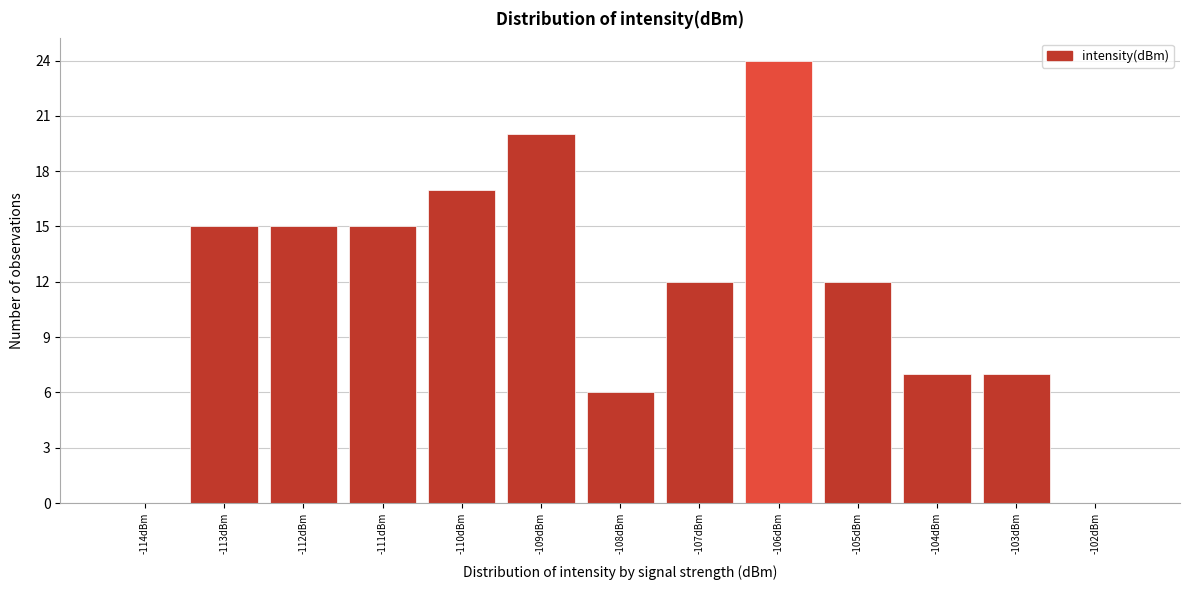

Reading left to right, transcribe this chart: for each bar, give the range it covers on the x-axis and its height. The values are not printed on the chart, so give them approximately, as read against the axis.

-114.5 to -113.5: 0
-113.5 to -112.5: 15
-112.5 to -111.5: 15
-111.5 to -110.5: 15
-110.5 to -109.5: 17
-109.5 to -108.5: 20
-108.5 to -107.5: 6
-107.5 to -106.5: 12
-106.5 to -105.5: 24
-105.5 to -104.5: 12
-104.5 to -103.5: 7
-103.5 to -102.5: 7
-102.5 to -101.5: 0